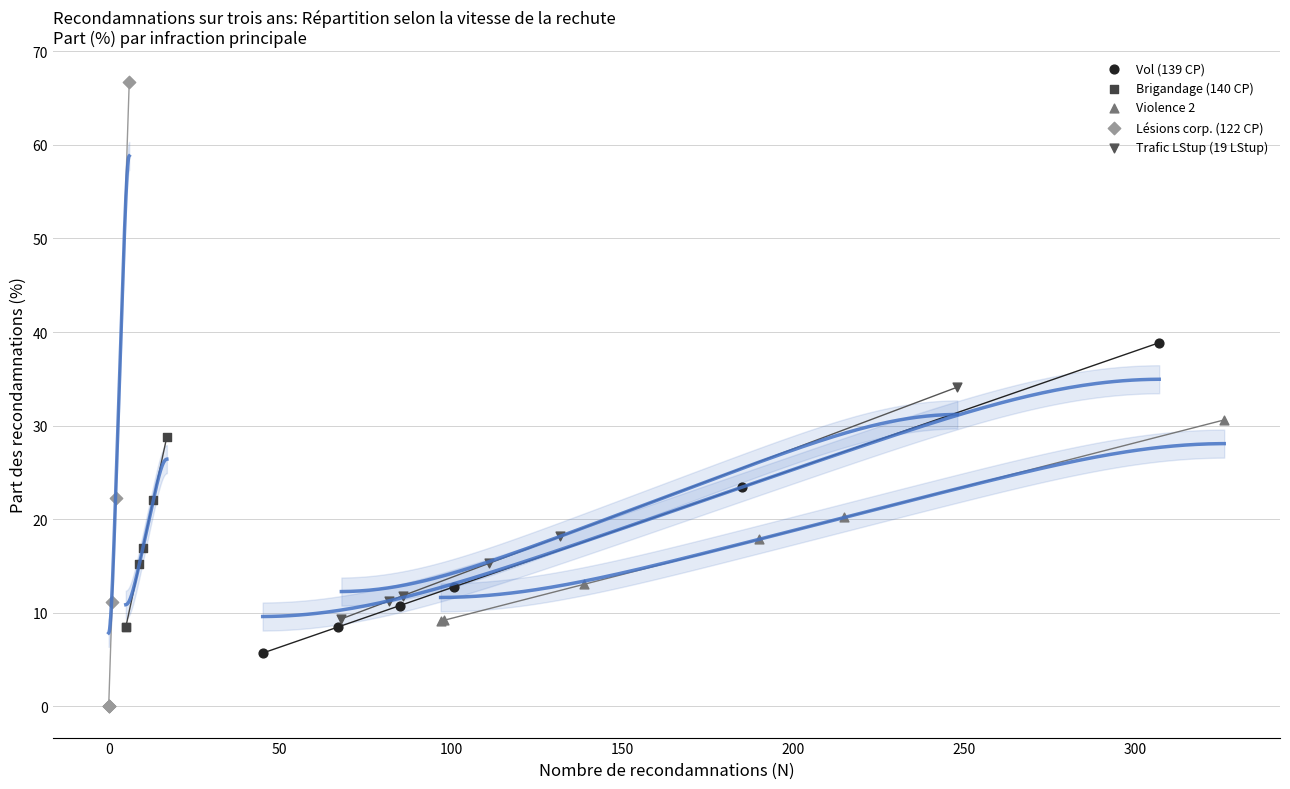

Which series has the largest Y range (max minus min)?

Lésions corp. (122 CP)